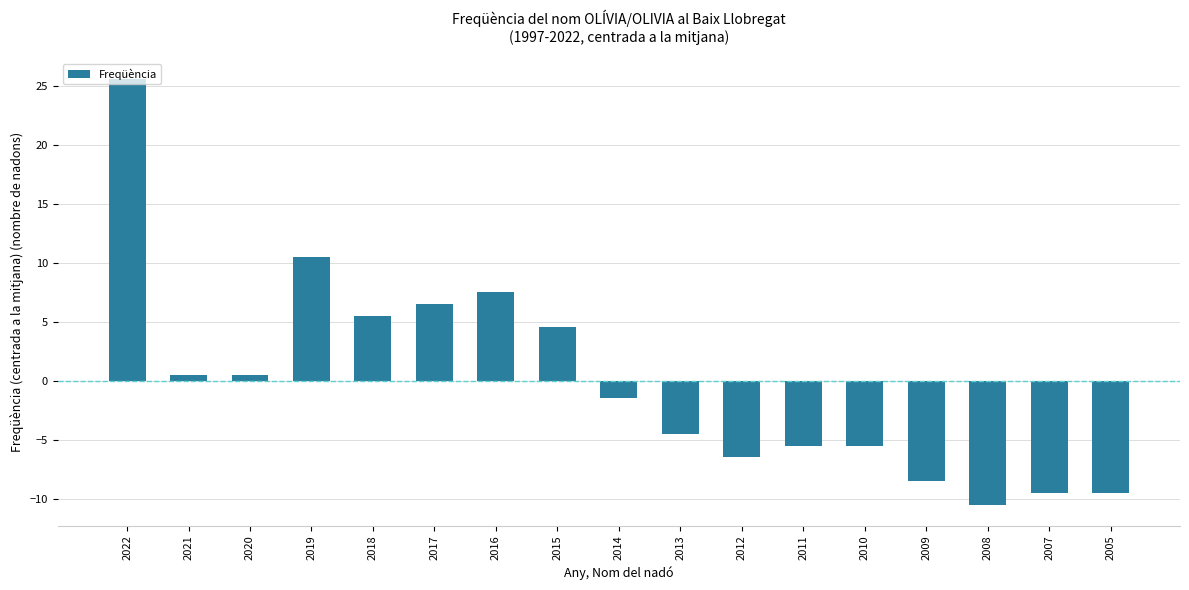

Read the value at 2010.

-5.5